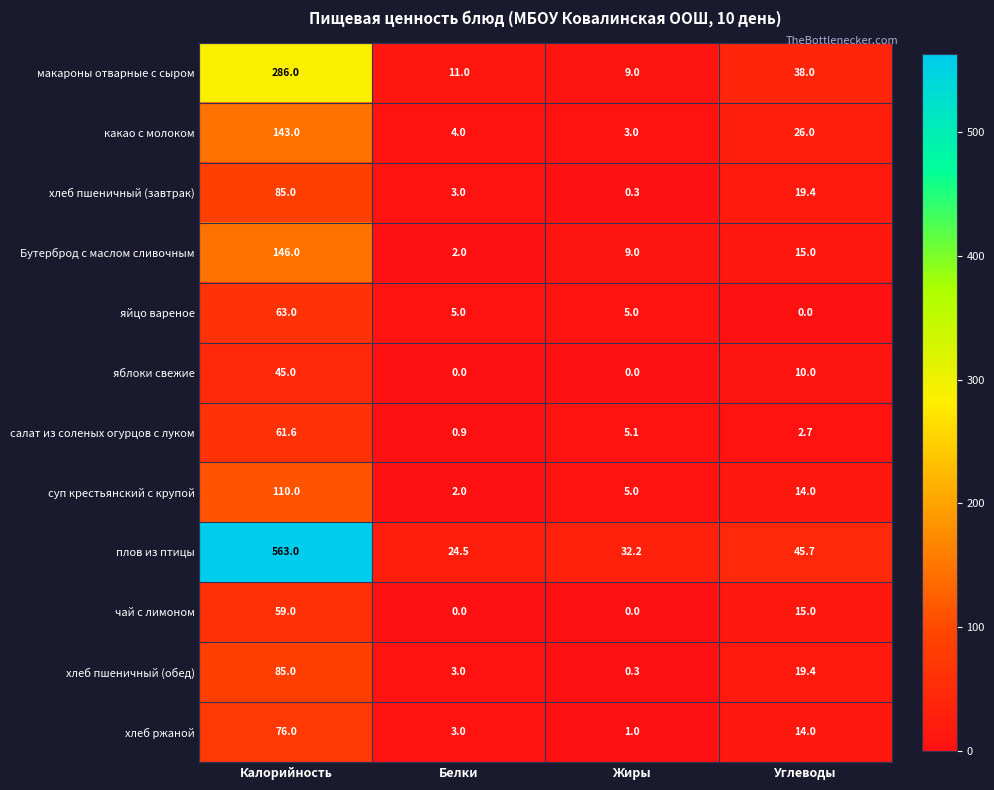

Is it true that чай с лимоном equals 15.0 at Углеводы?

True